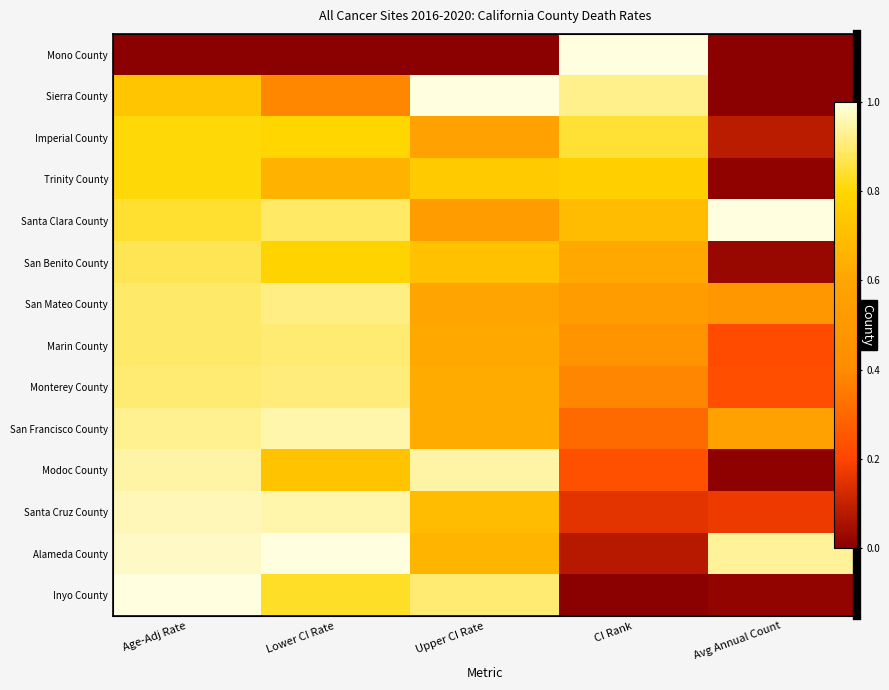

At which label is Santa Cruz County closest to 0?

CI Rank